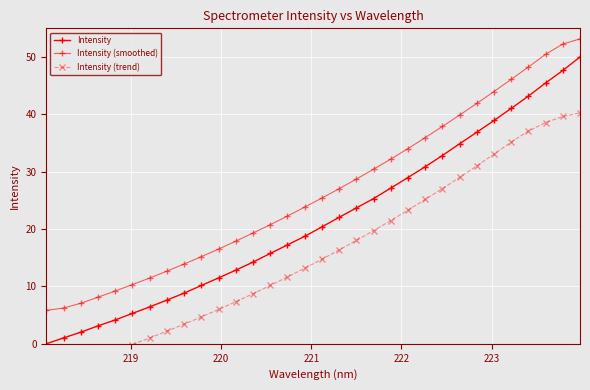

Reading left to right, extract all data points from this chart.

Intensity: 0.0	1.0	2.0	3.1	4.2	5.3	6.4	7.6	8.8	10.2	11.5	12.8	14.2	15.8	17.2	18.7	20.4	22.0	23.7	25.3	27.1	29.0	30.9	32.8	34.9	36.9	38.9	41.0	43.2	45.5	47.7	50.0
Intensity (smoothed): 5.8	6.2	7.1	8.1	9.2	10.3	11.5	12.7	13.9	15.2	16.5	17.9	19.3	20.8	22.3	23.8	25.4	27.0	28.7	30.4	32.2	34.0	35.9	37.9	39.9	41.9	44.0	46.1	48.3	50.5	52.3	53.2
Intensity (trend): -2.9	-2.8	-2.5	-1.9	-1.1	-0.1	1.0	2.2	3.4	4.7	6.0	7.3	8.7	10.2	11.7	13.2	14.7	16.4	18.0	19.7	21.5	23.3	25.2	27.1	29.0	31.0	33.1	35.2	37.1	38.6	39.6	40.3